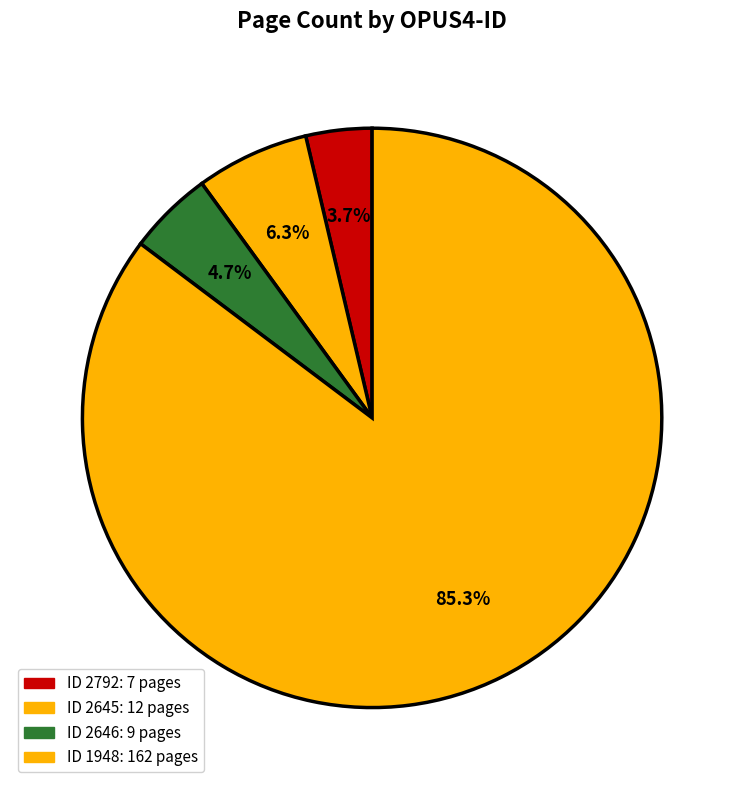

How many slices are in this pie chart?

4